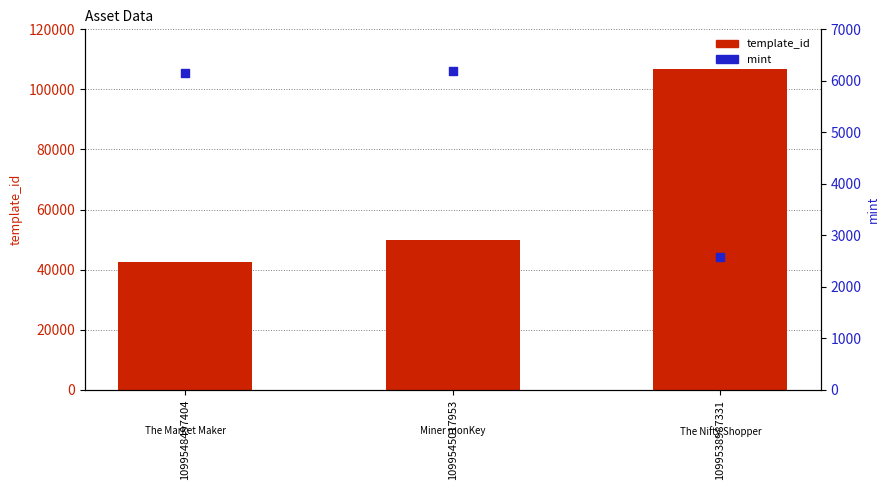

At how many categories does at least one series exceed 51914?

1